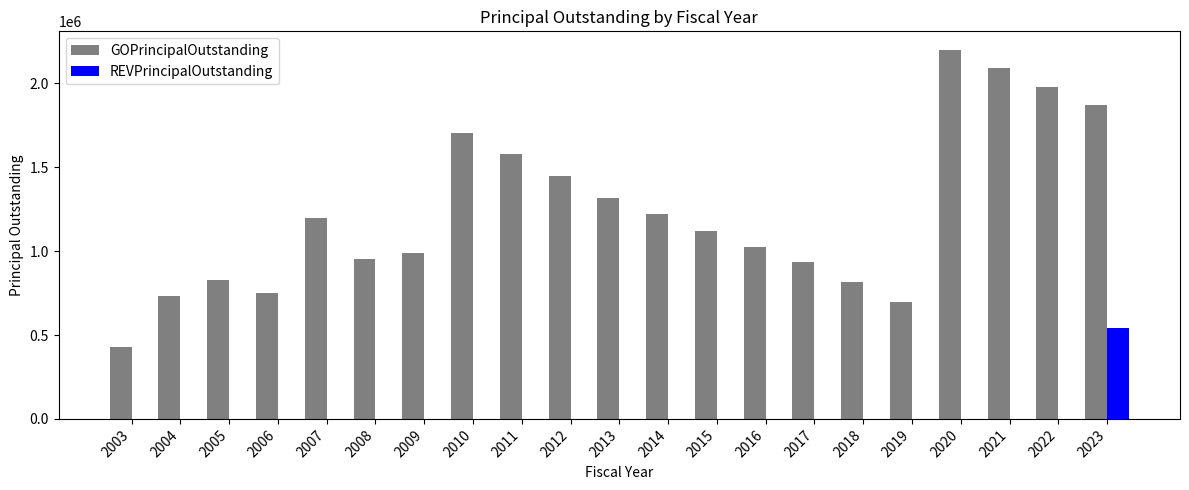

Which series has the largest total across all categories?

GOPrincipalOutstanding